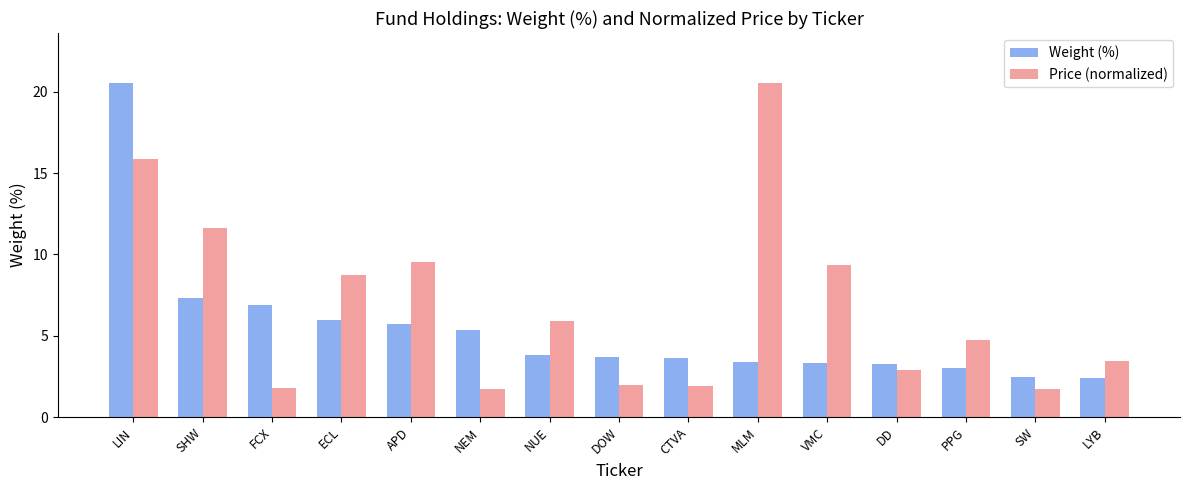

The value of Price (normalized) at VMC is 16.6. True or false?

False